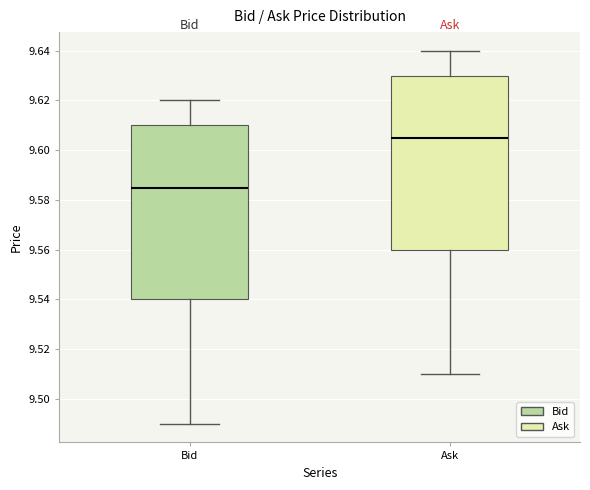

Reading left to right, transcribe this box plot: for each box, give where its median line is, the range the box spans, and where its two whiskers end, as read against the y-axis. The values are not printed on the chart, so give them approximately, as read against the axis.

Bid: median 9.586, box 9.540 to 9.610, whiskers 9.490 to 9.620
Ask: median 9.606, box 9.560 to 9.630, whiskers 9.510 to 9.640